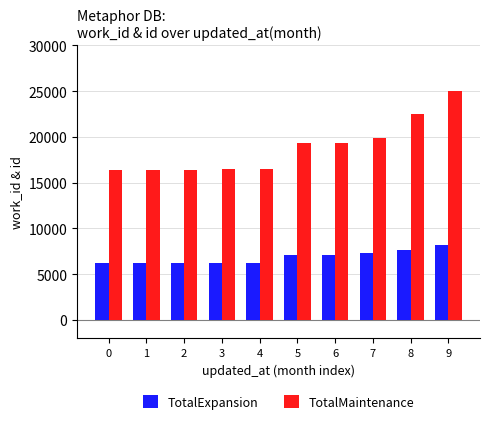

The value of TotalMaintenance at 1 is 16423. True or false?

True